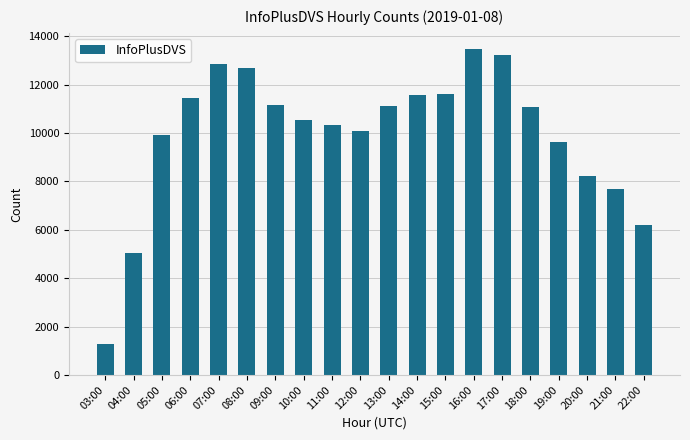

Approximately how many times larger is the value at 10:00 compared to 21:00?

1.4